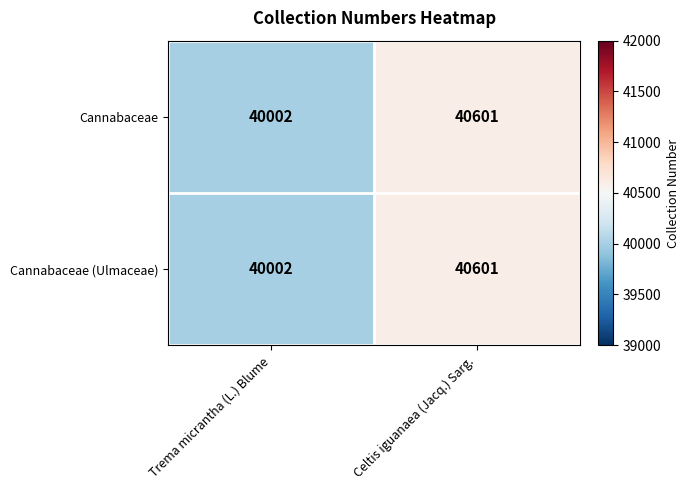

What is the difference between the Cannabaceae values at Celtis iguanaea (Jacq.) Sarg. and Trema micrantha (L.) Blume?

599